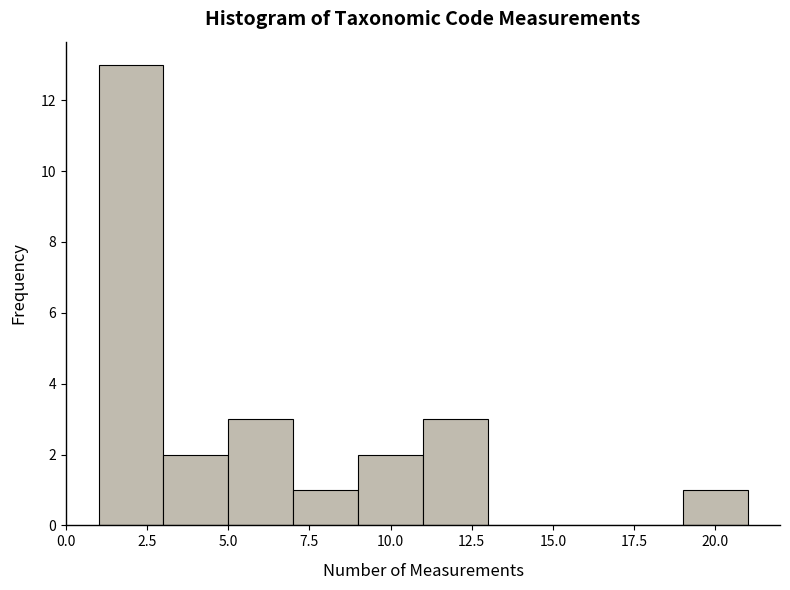

What is the height of the bar covering 5 to 7 on the x-axis? The values are not printed on the chart, so give them approximately, as read against the axis.

3